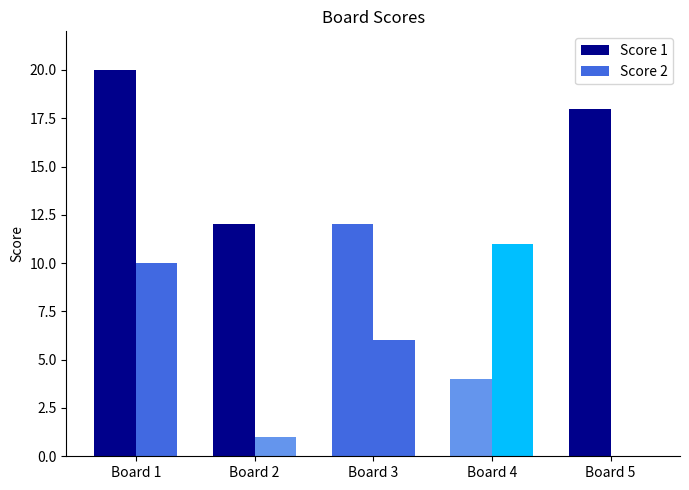

Are the bars horizontal?

No